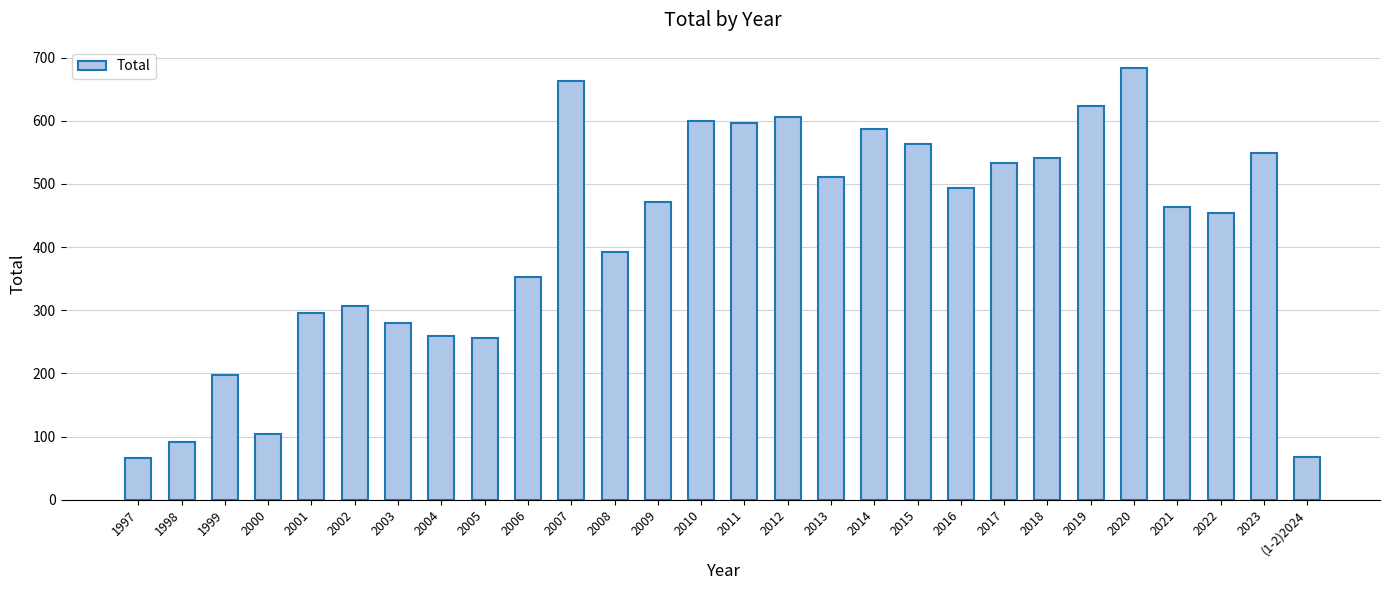

What value does the data have at 2000?

104